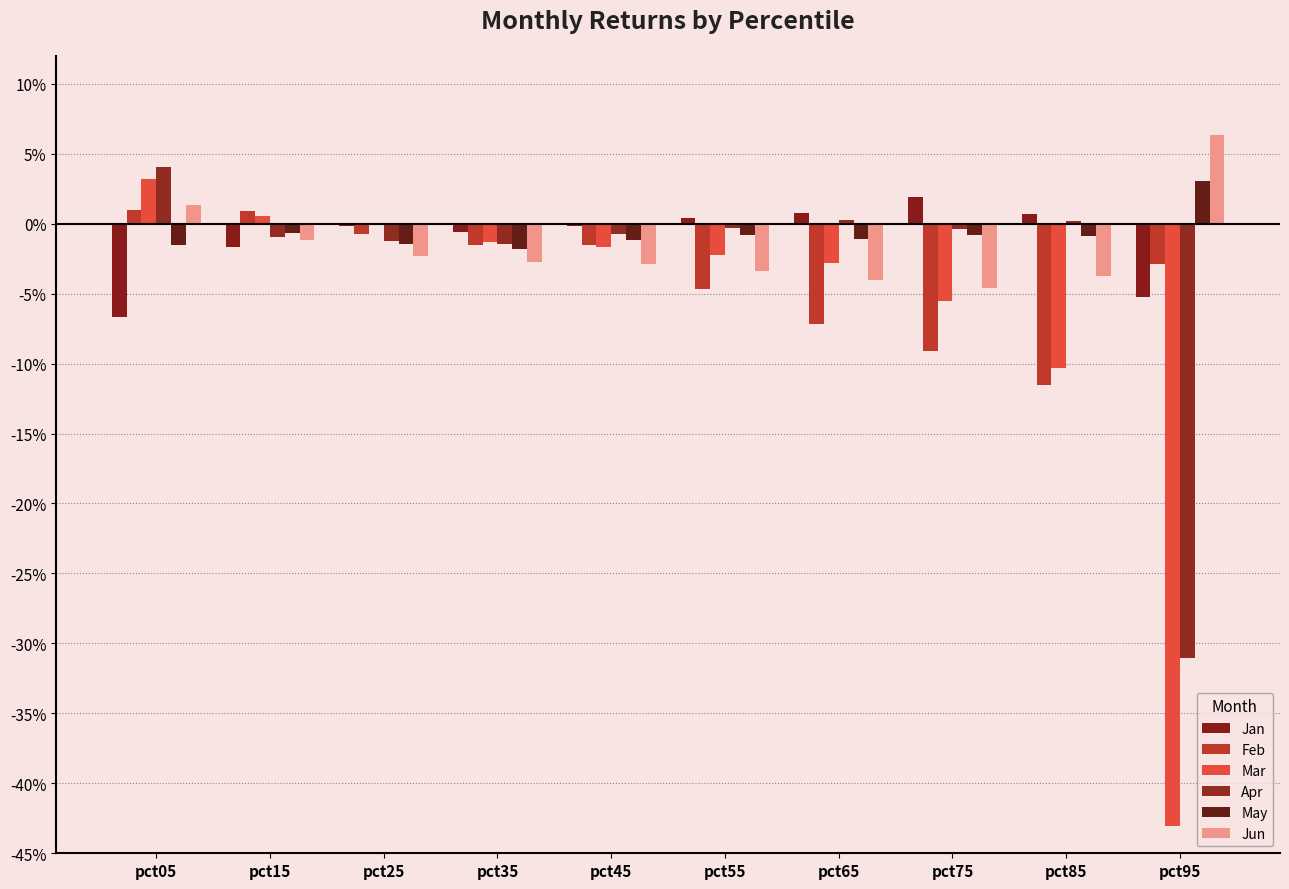

Is it true that Jan equals -0.0 at pct45?

False